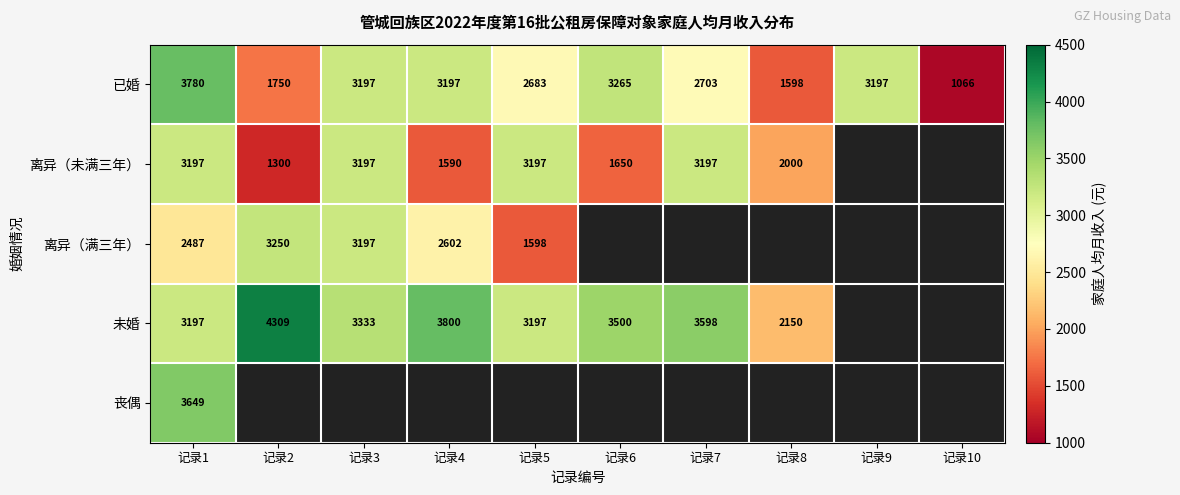

At how many categories does at least one series exceed 2013?

9